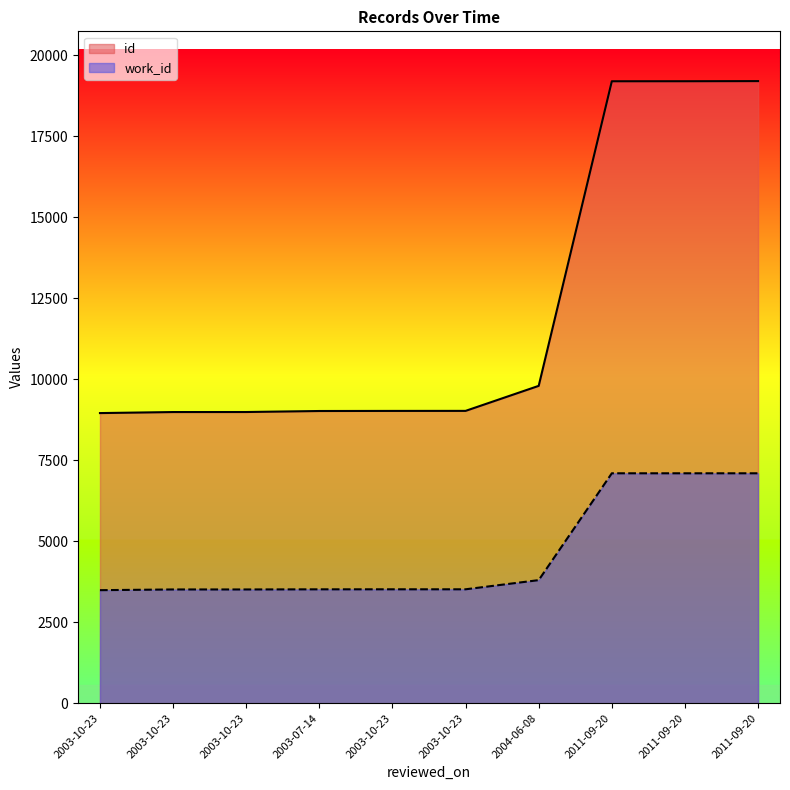

Reading left to right, extract all data points from this chart.

id: 8955	8987	8988	9019	9022	9023	9795	19195	19196	19200
work_id: 3490	3512	3512	3516	3517	3517	3800	7097	7097	7097